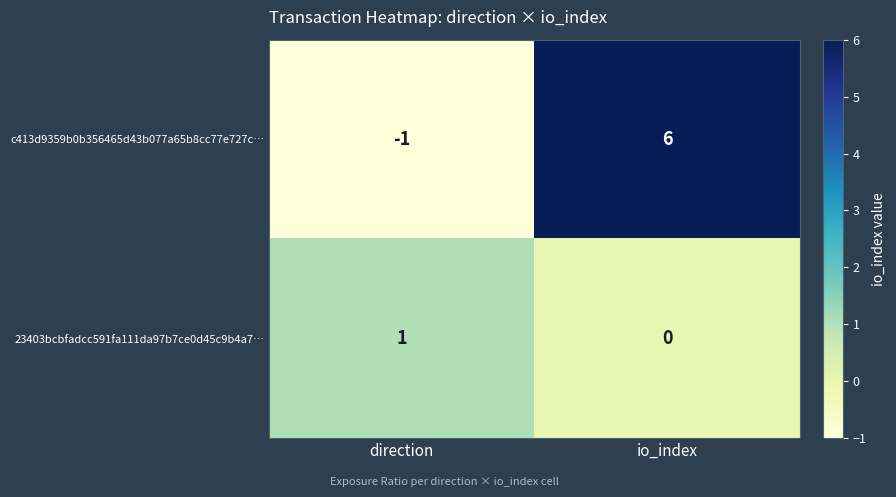

What is the greatest value displayed?

6